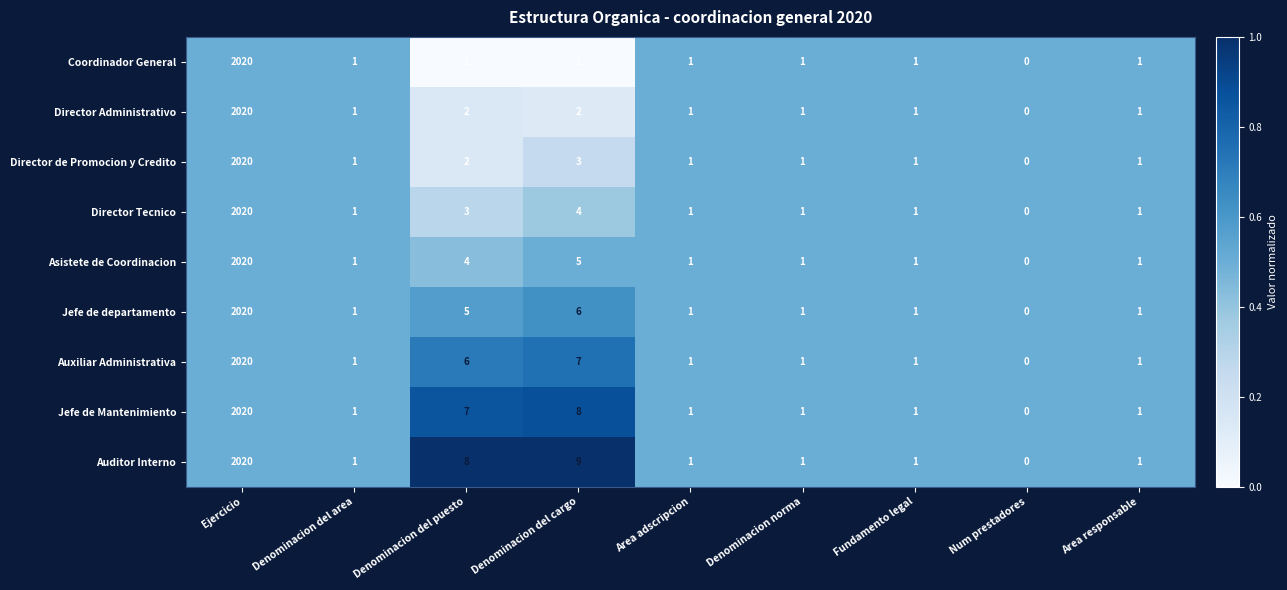

What is the total value across all series at Area adscripcion?

9